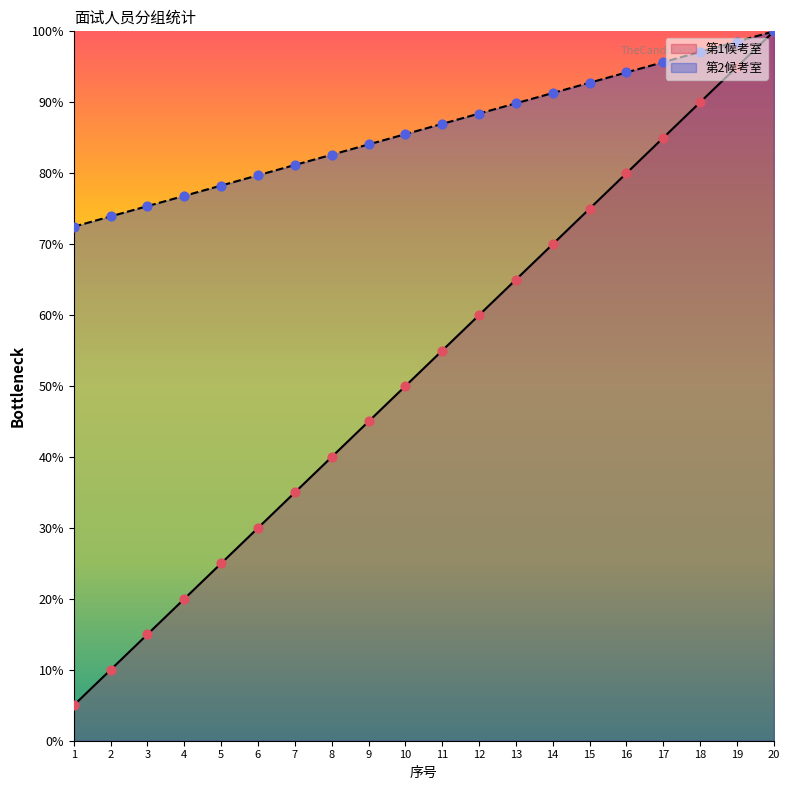

Which series contains the lowest Y value?

第1候考室